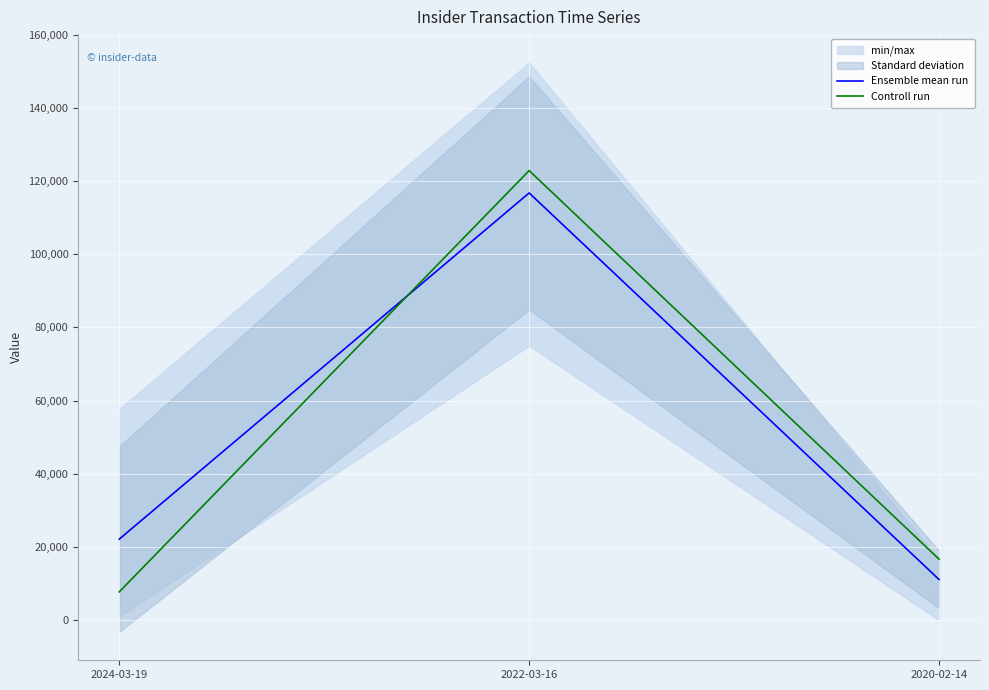

What is the total value across all series at 2024-03-19?

29870.0